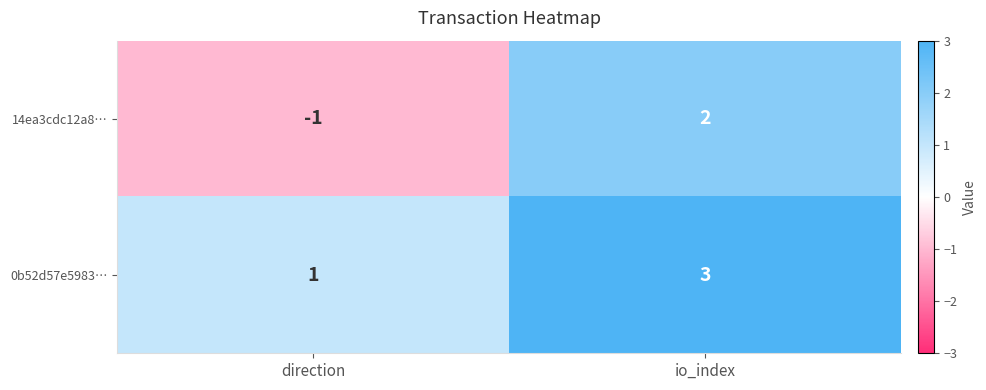

Rank the series at io_index from lowest to highest value.

14ea3cdc12a8…, 0b52d57e5983…